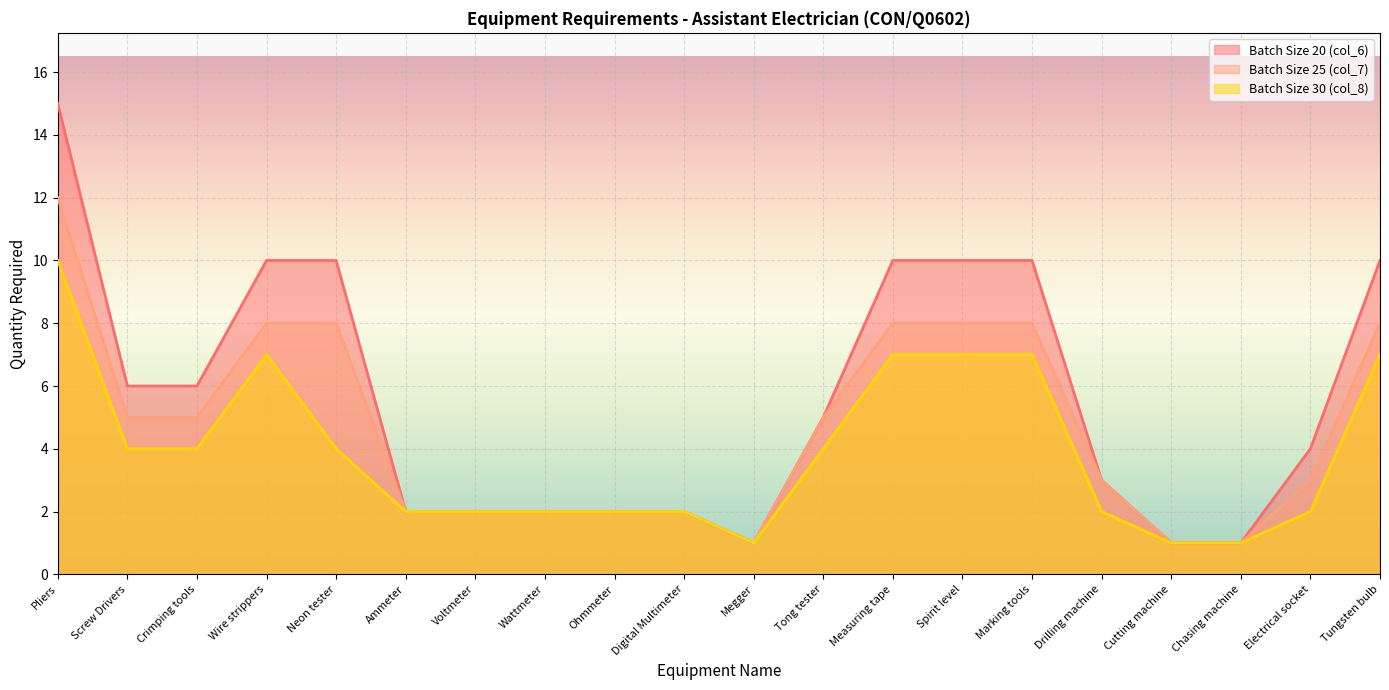

How many values in the Batch Size 25 (col_7) series are below 5?

10